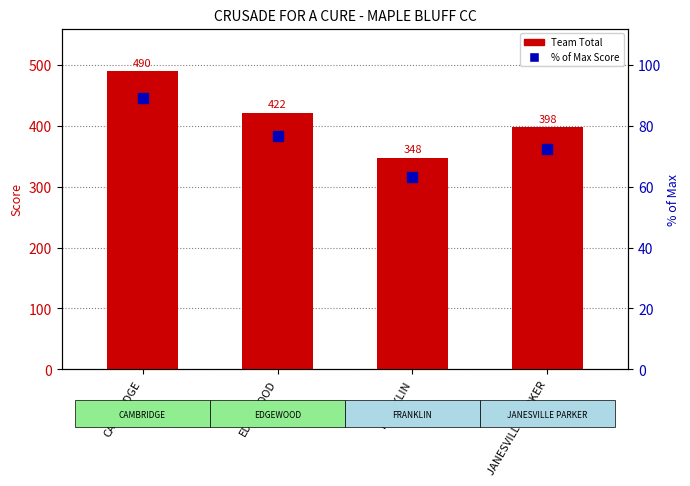

Which series has the largest total across all categories?

Team Total (Back 9)